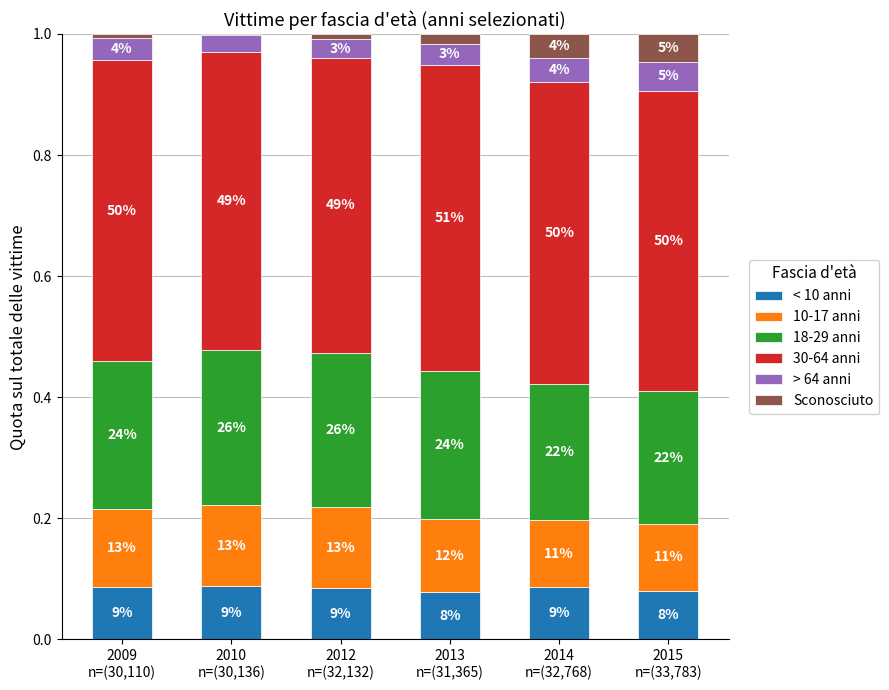

What are all the series names shown in the legend?

< 10 anni, 10-17 anni, 18-29 anni, 30-64 anni, > 64 anni, Sconosciuto